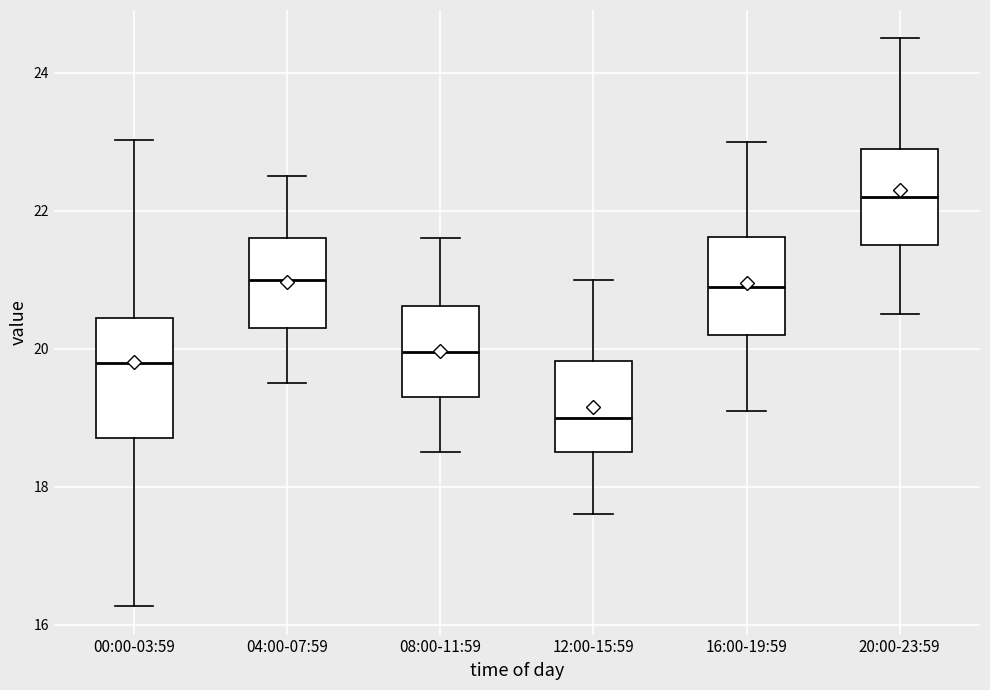

Comparing the boxes themselves (not the whiskers), which one is the tallest?

00:00-03:59